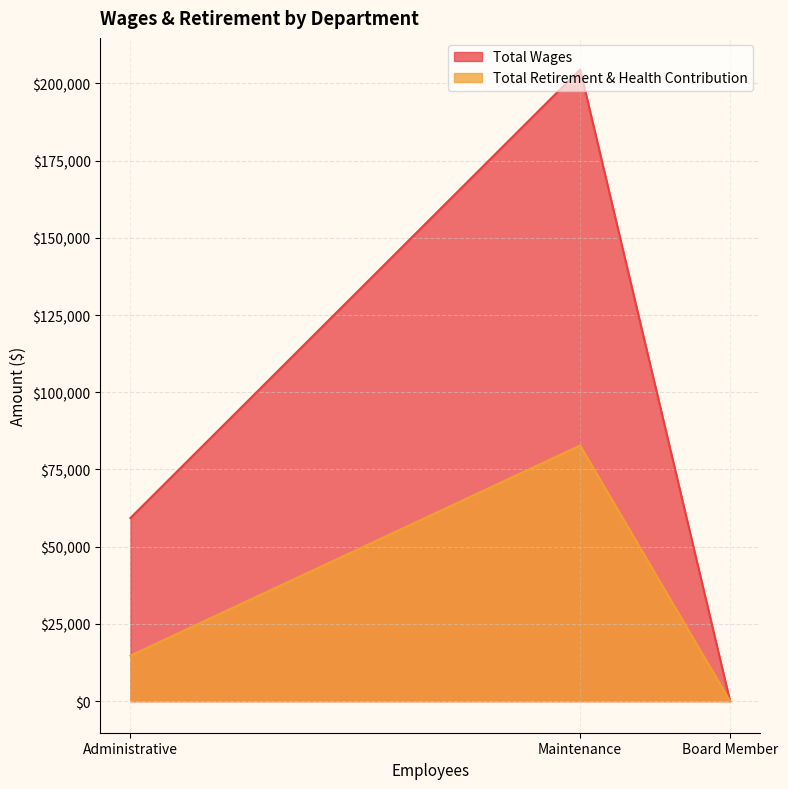

At which label is Total Wages closest to 102257?

Administrative